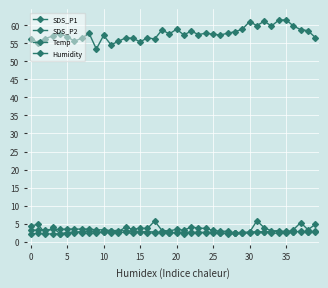

Count the number of data series in this chart.

4